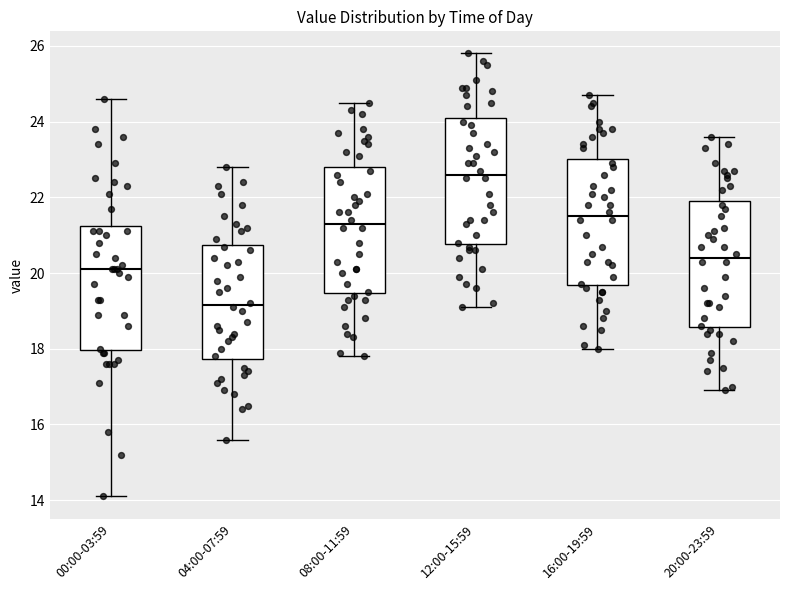

Reading left to right, read every box against the y-axis: the position of its median line, the range the box covers, and the ends of its whiskers. The values are not printed on the chart, so give them approximately, as read against the axis.

00:00-03:59: median 20.2, box 18.0 to 21.2, whiskers 14.2 to 24.6
04:00-07:59: median 19.2, box 17.8 to 20.8, whiskers 15.6 to 22.8
08:00-11:59: median 21.4, box 19.4 to 22.8, whiskers 17.8 to 24.6
12:00-15:59: median 22.6, box 20.8 to 24.2, whiskers 19.2 to 25.8
16:00-19:59: median 21.6, box 19.6 to 23.0, whiskers 18.0 to 24.8
20:00-23:59: median 20.4, box 18.6 to 22.0, whiskers 17.0 to 23.6